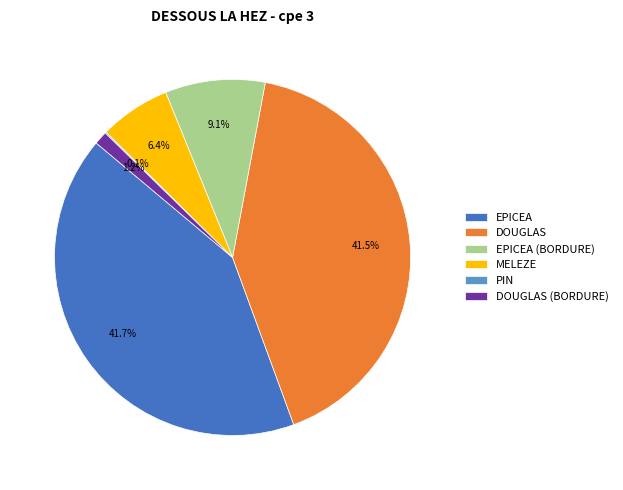

What is the ratio of the value at DOUGLAS to the value at EPICEA (BORDURE)?

4.6